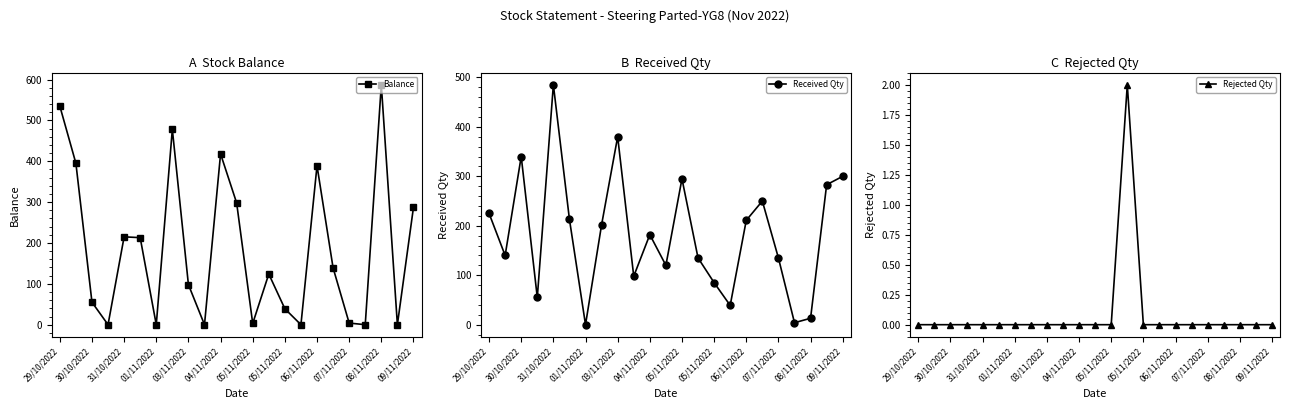

What is the difference between the highest and lowest values at 16?

389